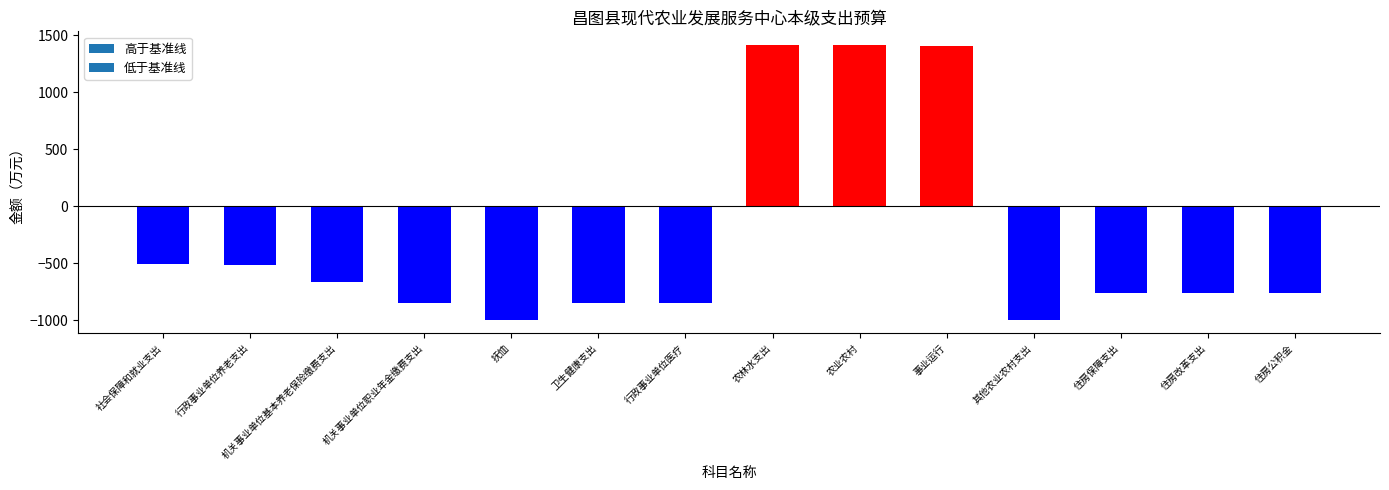

What is the maximum value shown in the chart?

1413.0